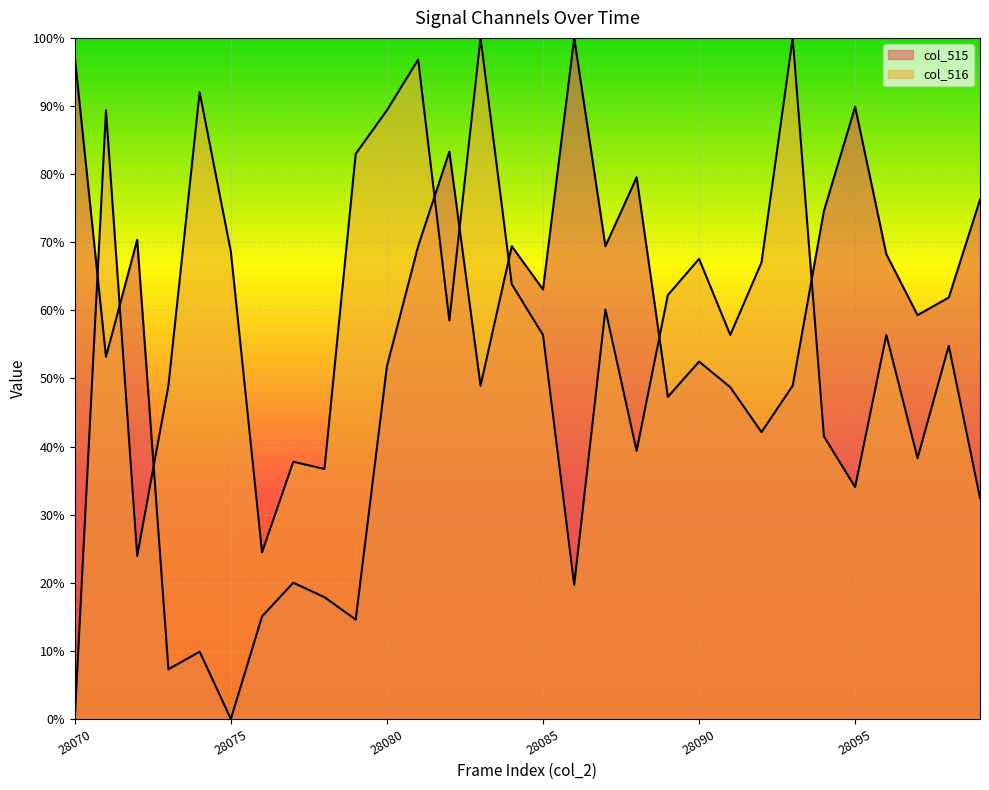

Which label corresponds to the largest value in the chart?

28086